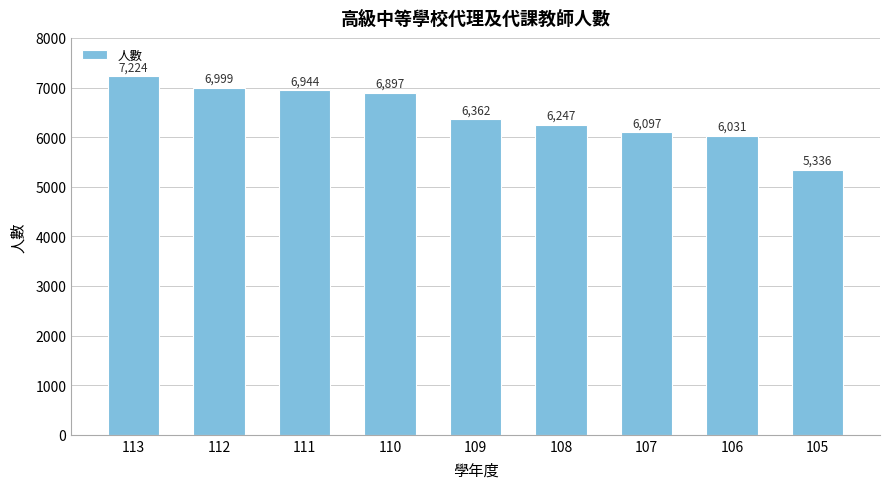

Reading left to right, transcribe all the data shown in this chart.

113=7224	112=6999	111=6944	110=6897	109=6362	108=6247	107=6097	106=6031	105=5336